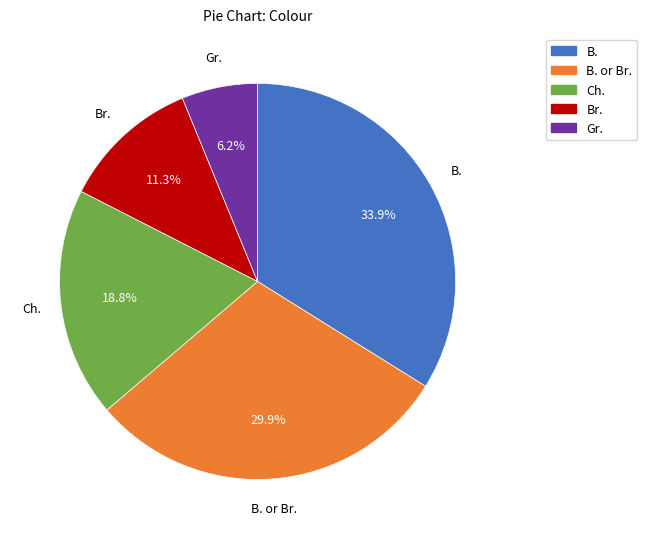

Is there a majority slice in this chart?

No